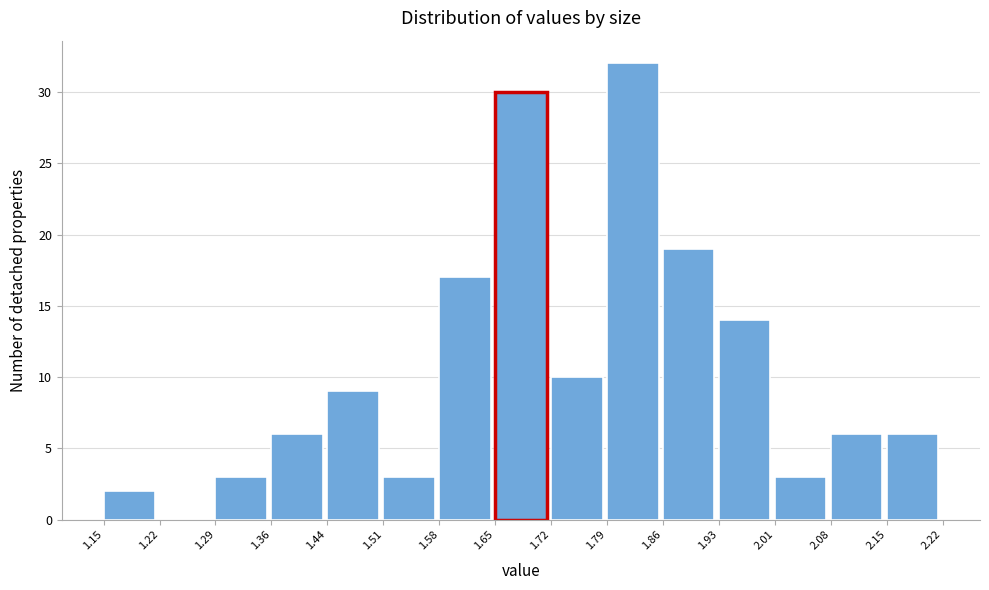

Which range on the x-axis has the tallest bar?

1.79 to 1.86